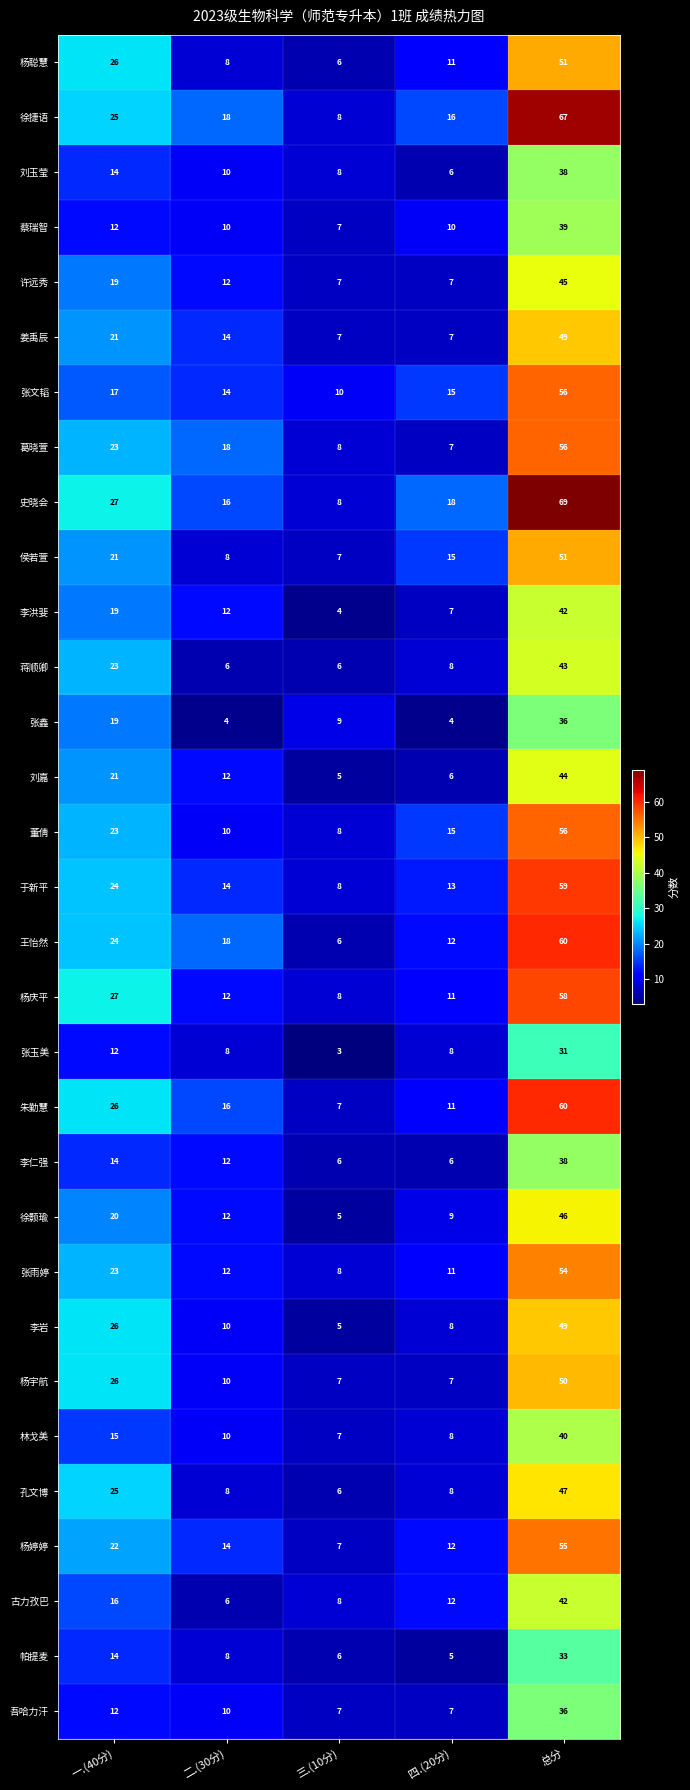

The 徐捷语 series shows 16 at 四.(20分). True or false?

True